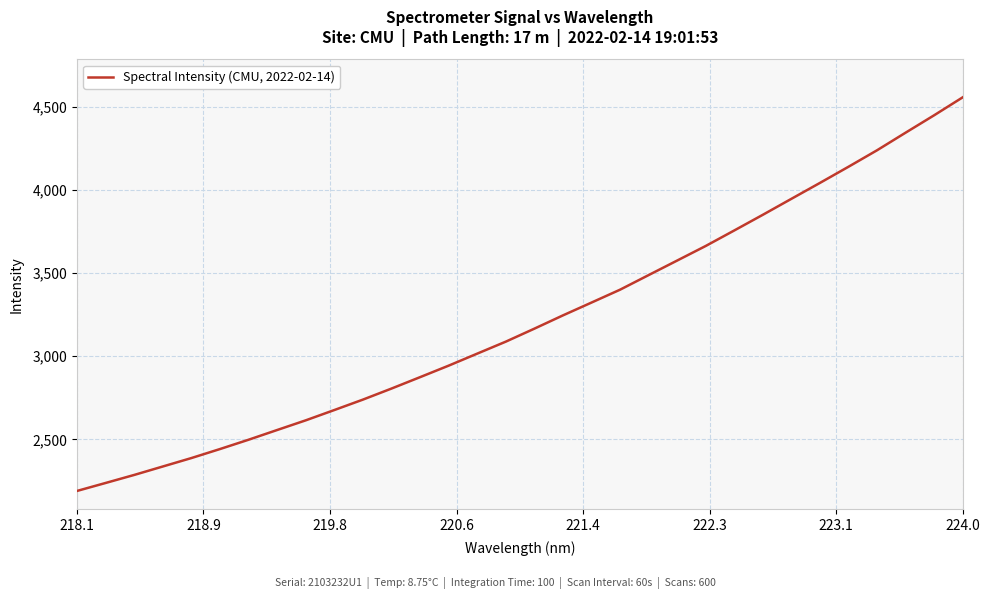

What is the difference between the maximum and minimum values?

2364.4